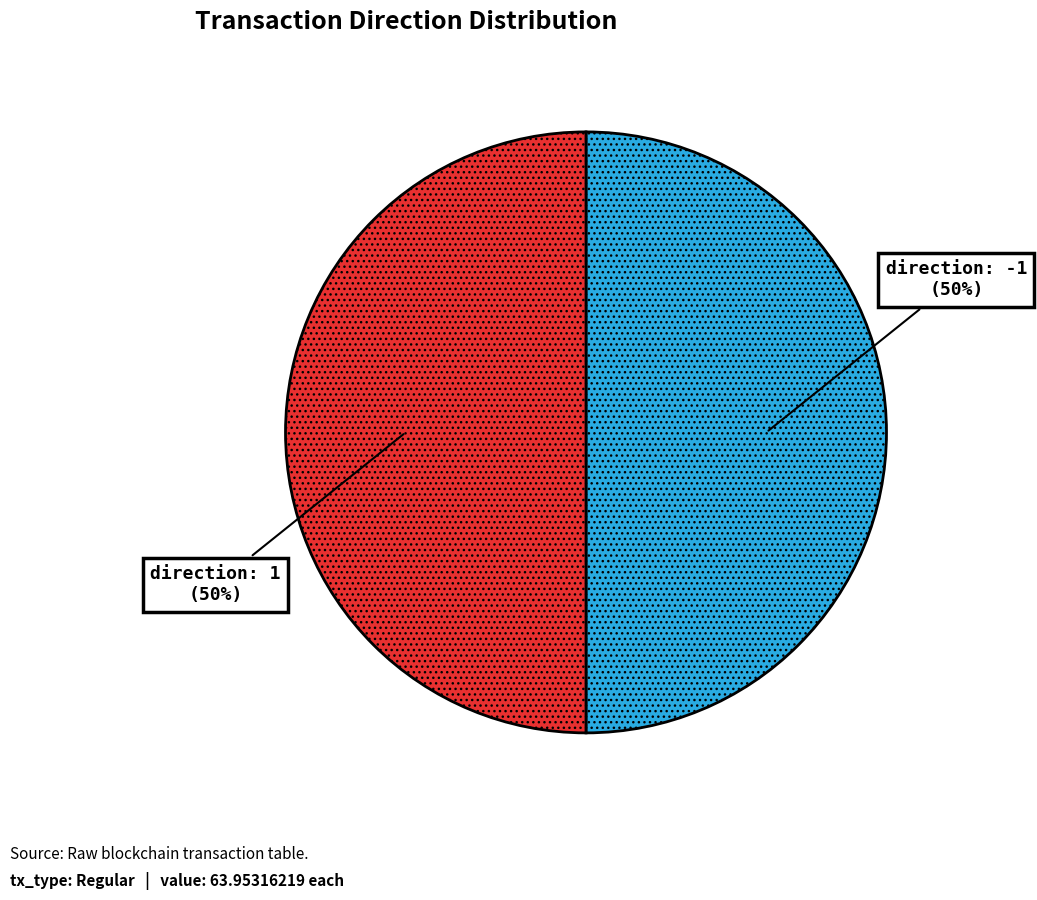

How many segments does this pie chart have?

2